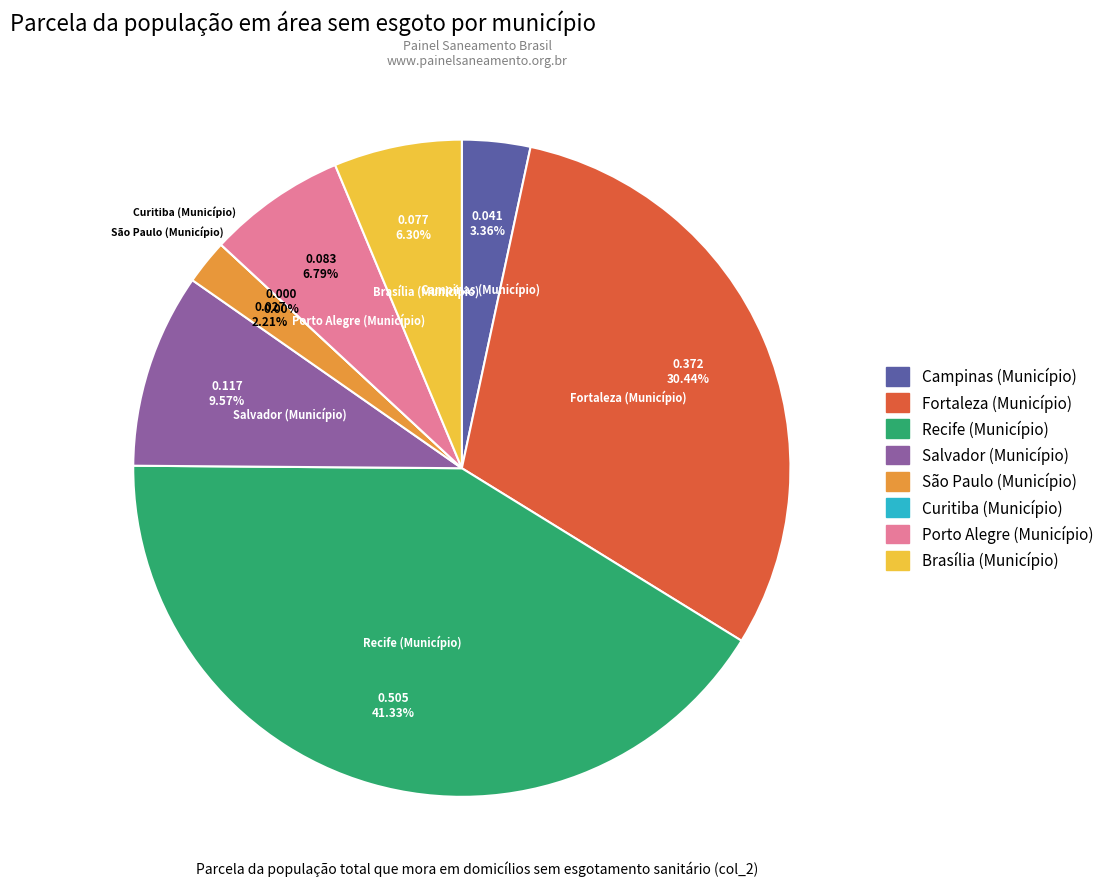

Does Campinas (Município) account for over 50% of the chart?

No